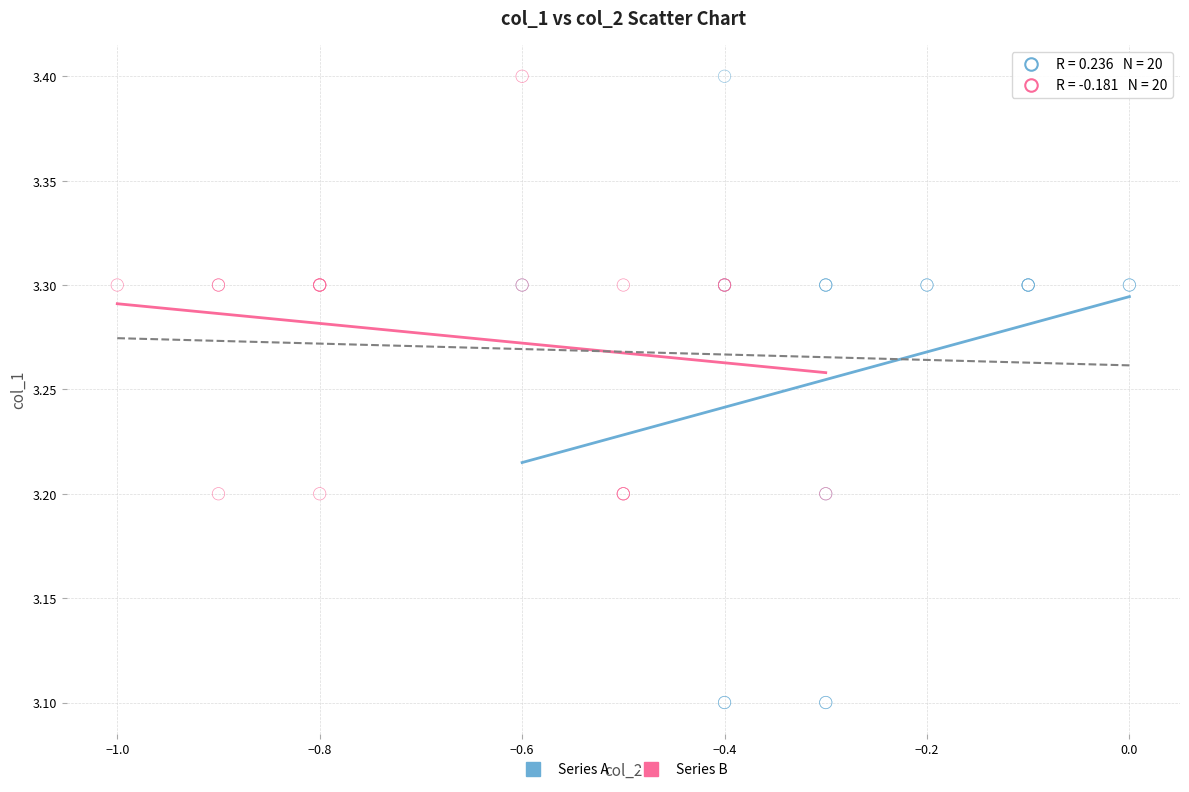

Which series contains the lowest Y value?

Series A